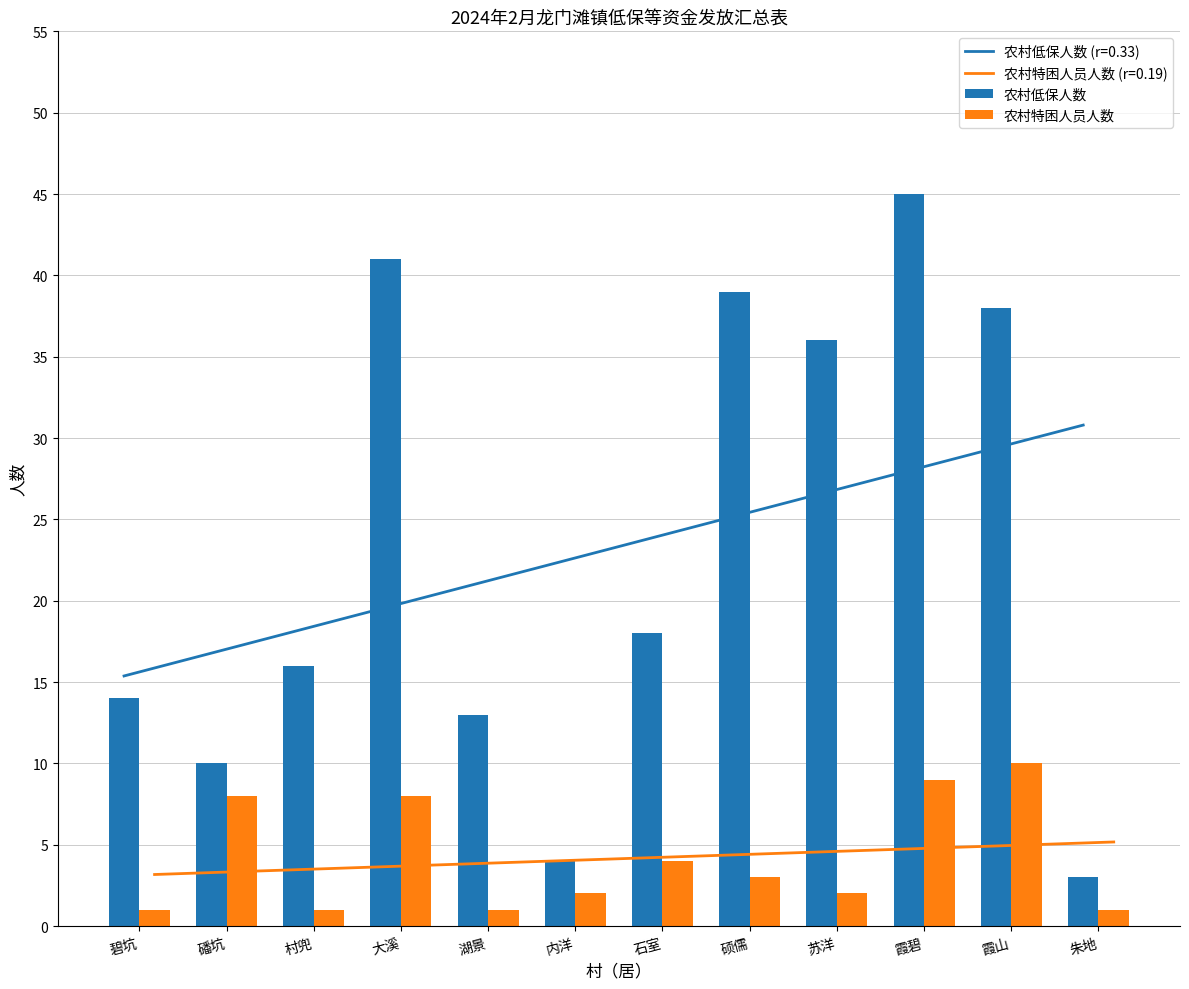

How many data points does each series have?

12